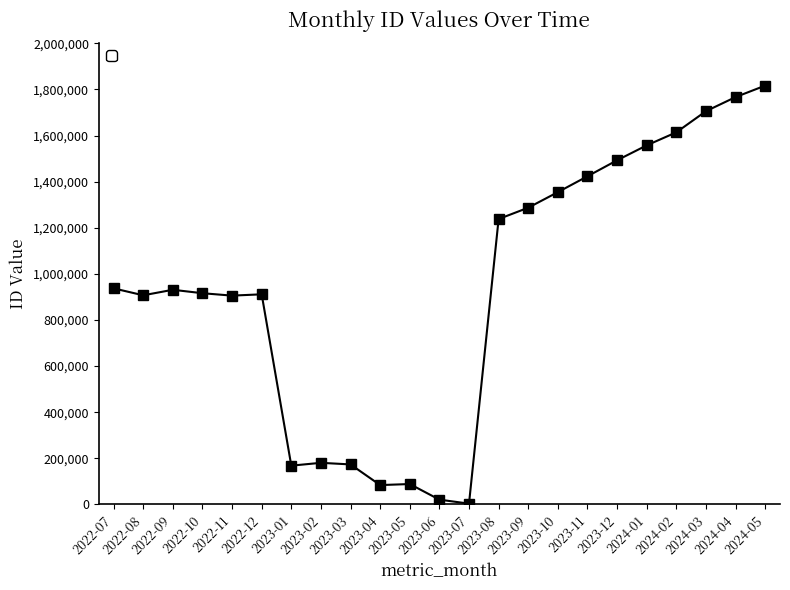

What position from the left is 2022-12?

6